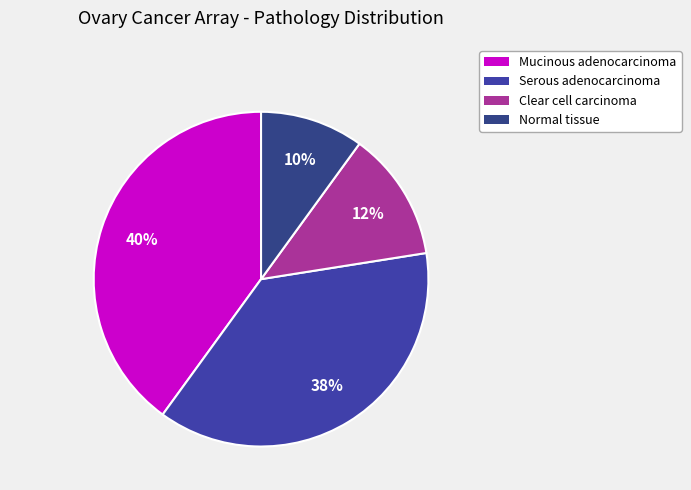

How many segments does this pie chart have?

4